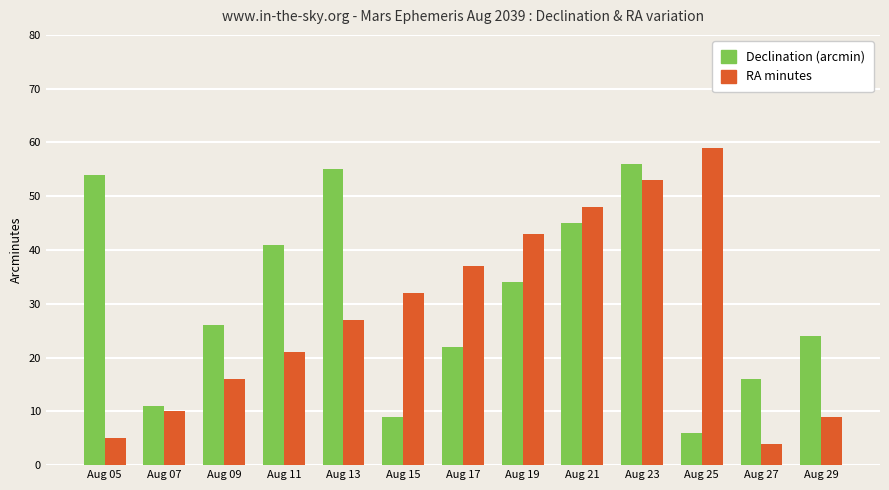

Are the bars horizontal?

No